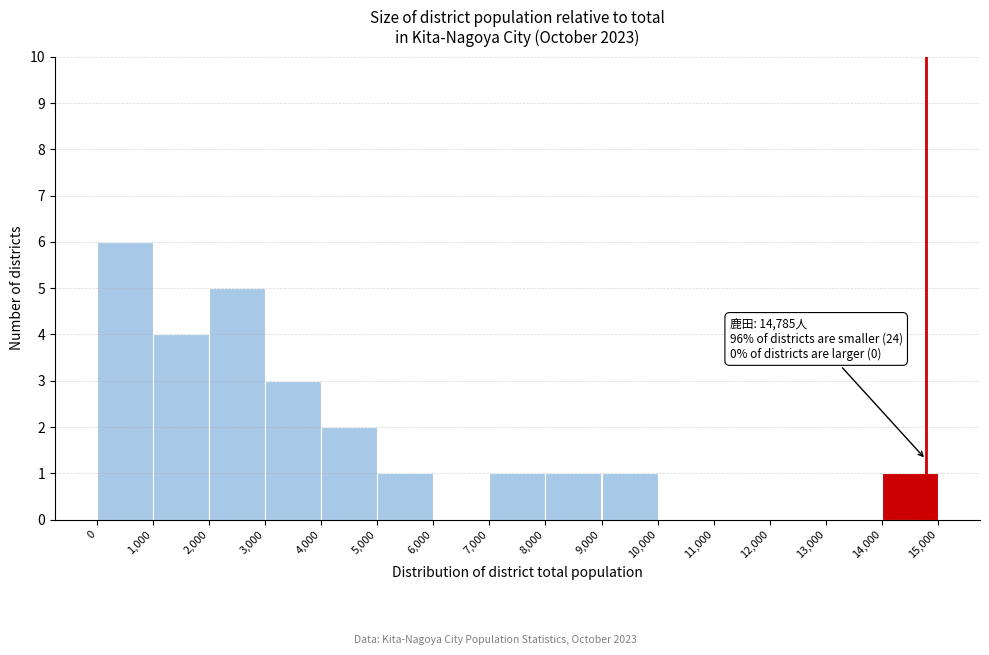

Which range on the x-axis has the tallest bar?

0 to 1,000